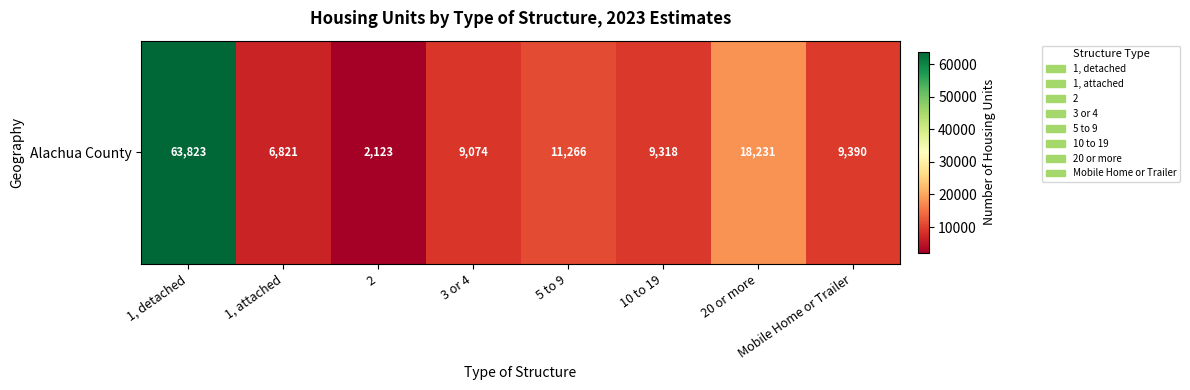

How many data points does each series have?

8